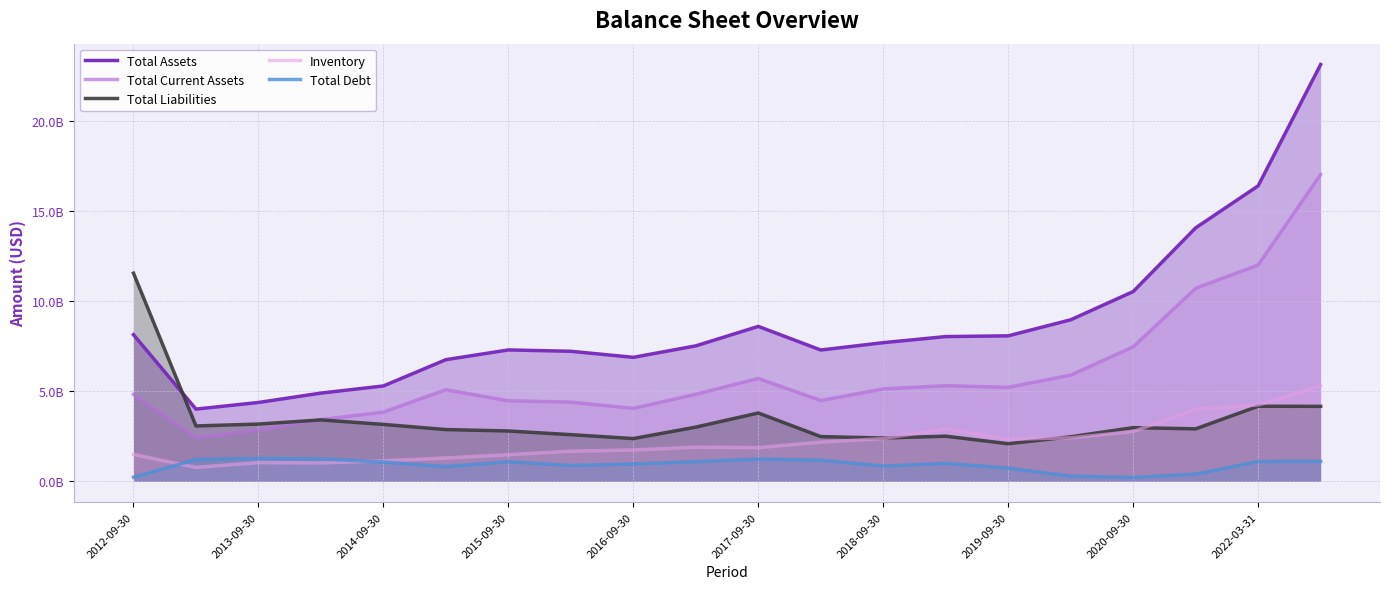

At which label does Total Liabilities first exceed 2984500000?

2012-09-30